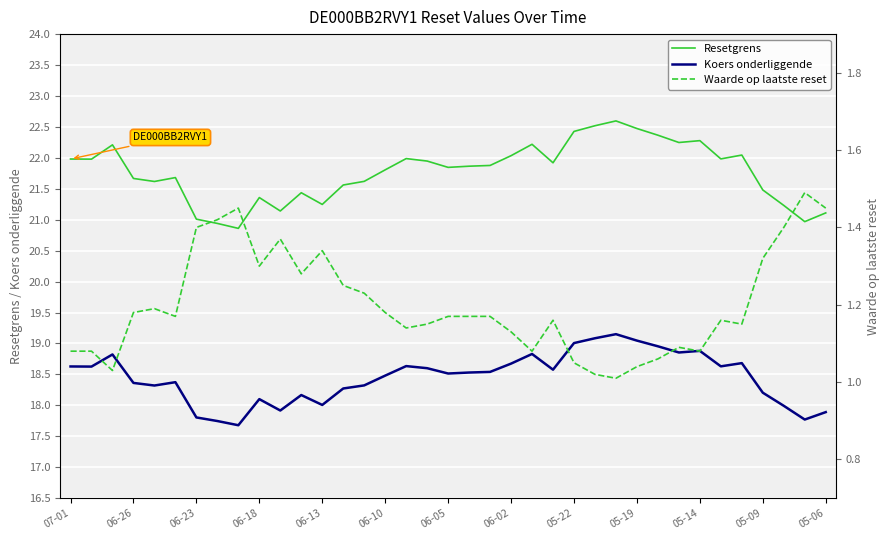

True or false: Koers onderliggende and Resetgrens intersect in this chart.

False